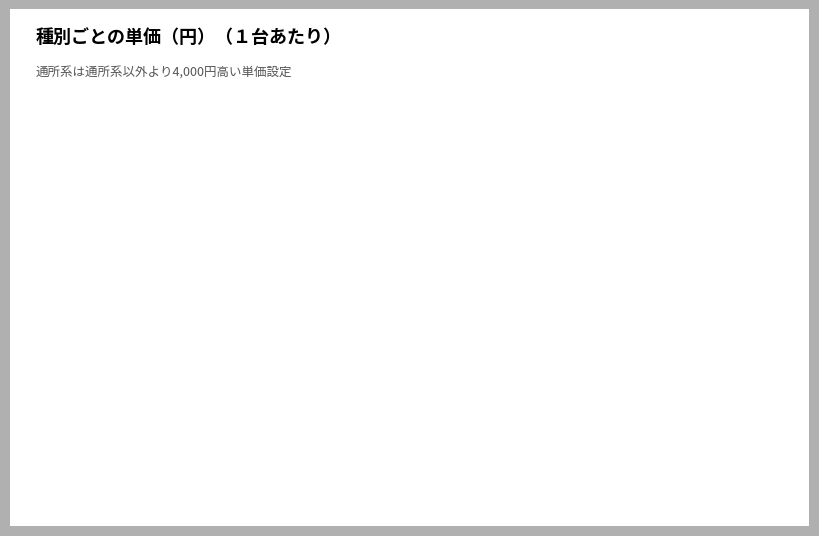

Is there any slice that represents more than half of the pie?

Yes